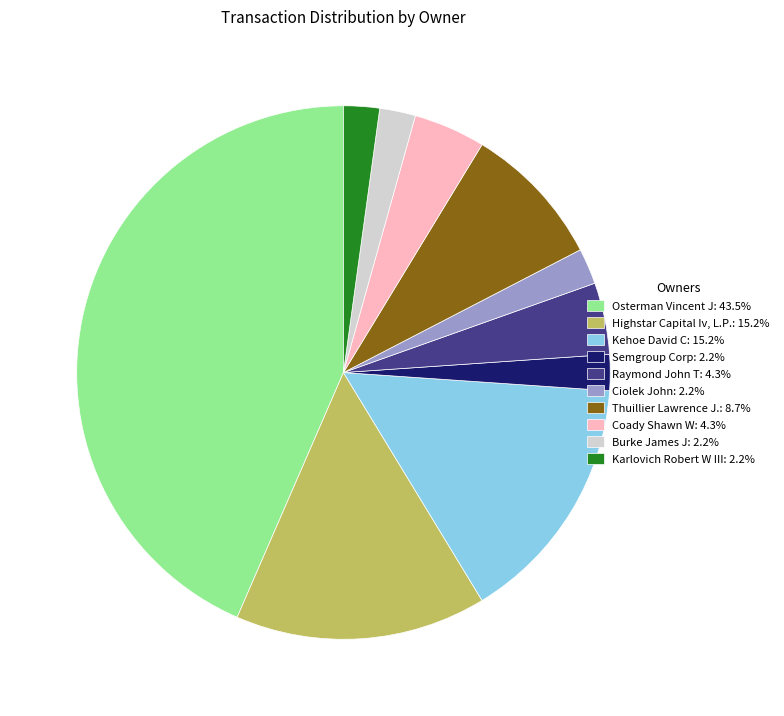

Does any single category account for the majority?

No